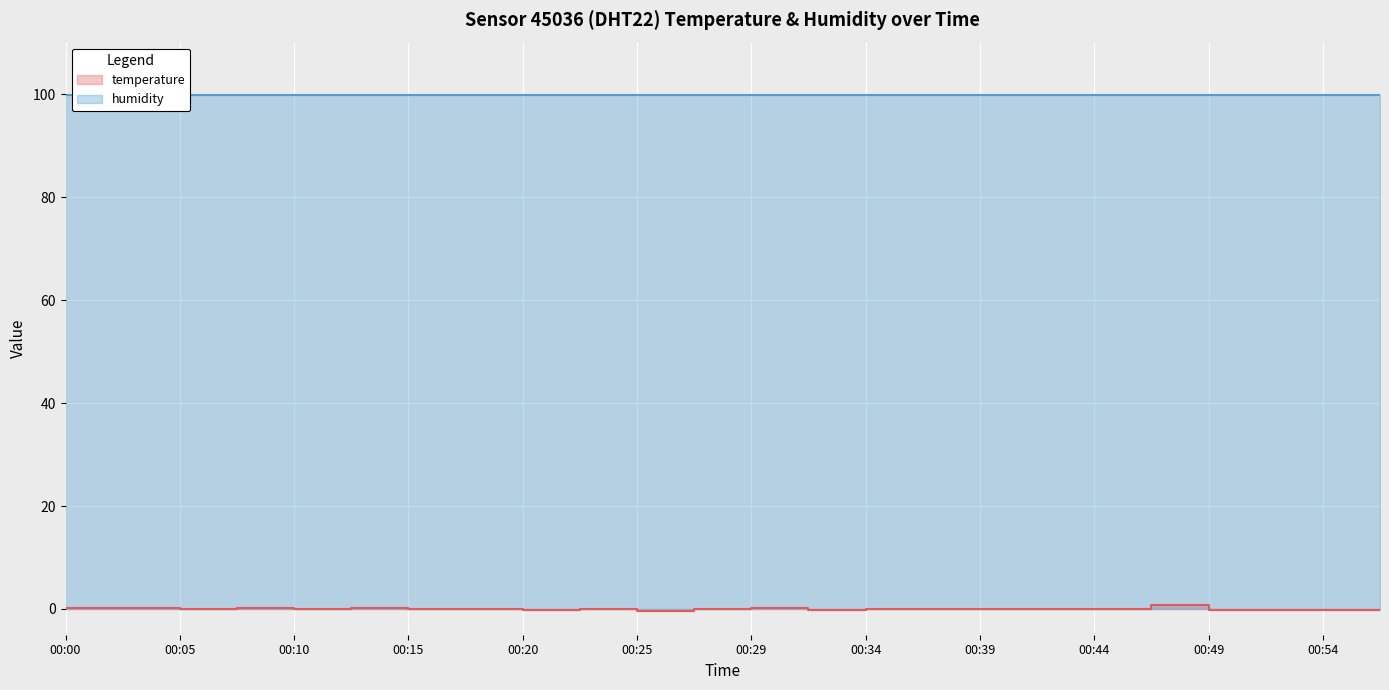

Reading left to right, transcribe all the data shown in this chart.

00:00=0.1	00:03=0.1	00:05=0.0	00:07=0.1	00:10=0.0	00:12=0.1	00:15=-0.1	00:17=-0.1	00:20=-0.2	00:22=-0.1	00:25=-0.3	00:27=-0.1	00:29=0.1	00:32=-0.2	00:34=-0.1	00:37=-0.1	00:39=0.0	00:42=-0.1	00:44=-0.1	00:47=0.8	00:49=-0.2	00:51=-0.2	00:54=-0.2	00:56=-0.2